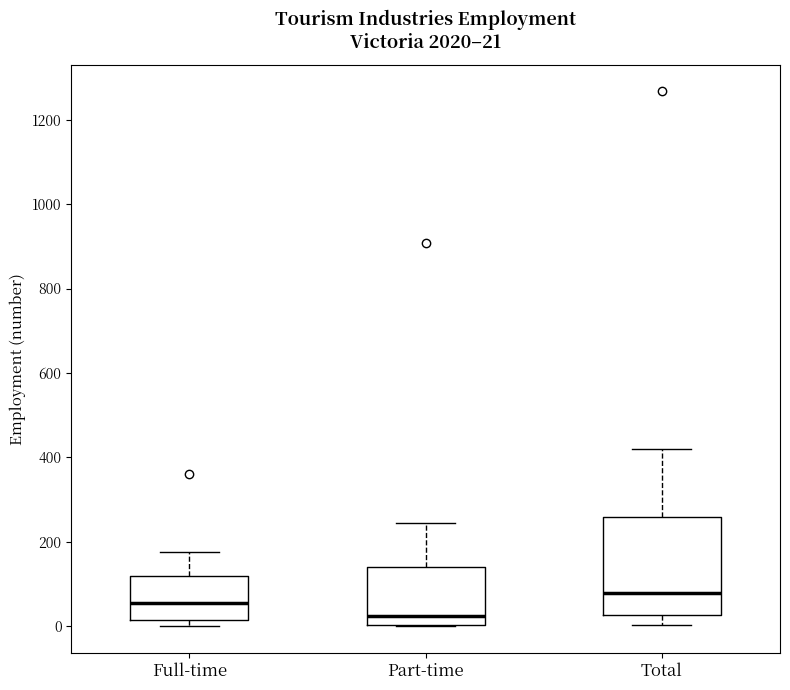

Which box has the highest median line?

Total